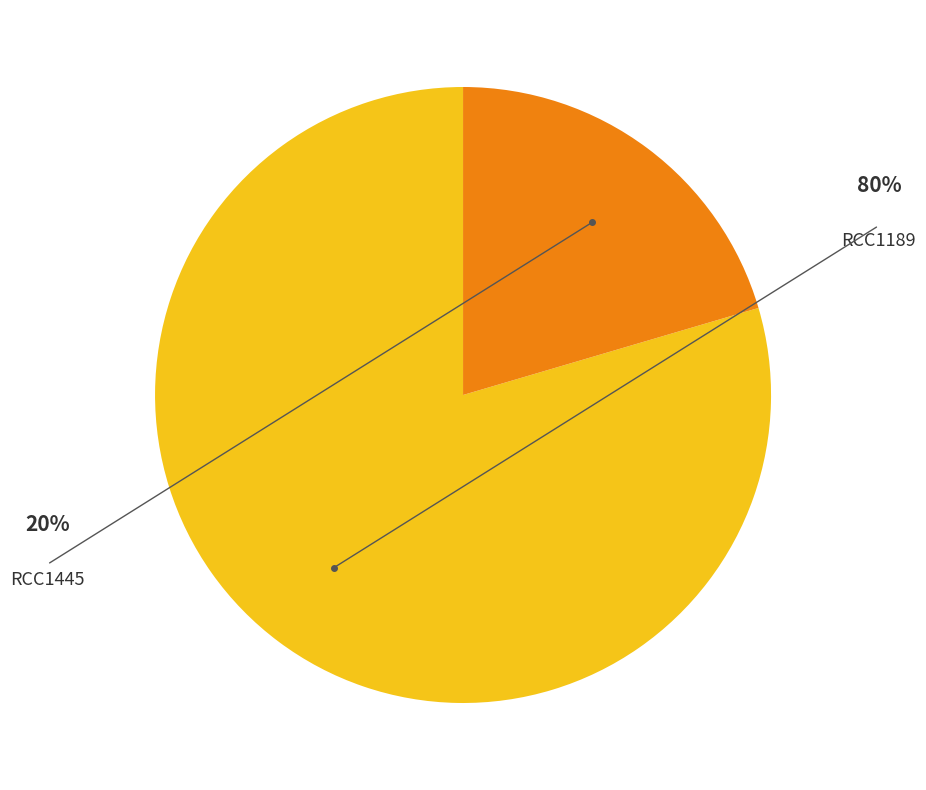

Is there any slice that represents more than half of the pie?

Yes